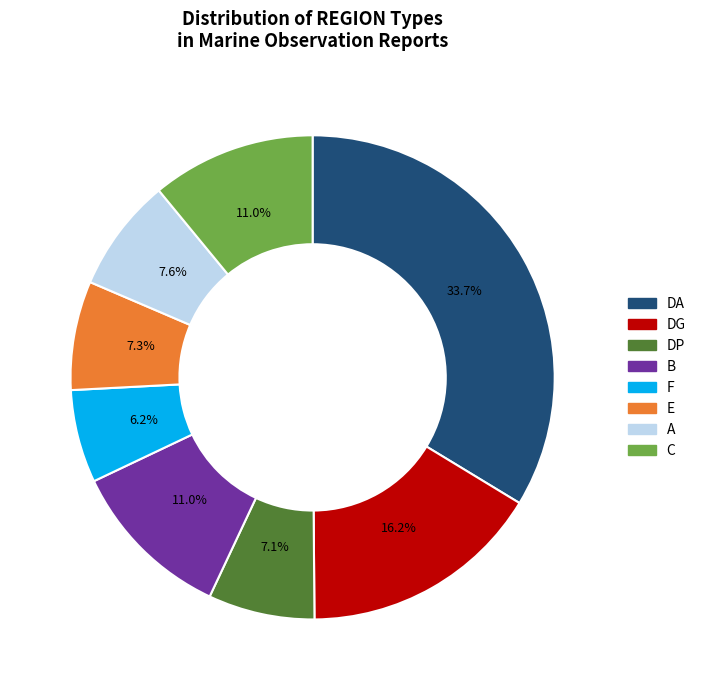

Does any single category account for the majority?

No